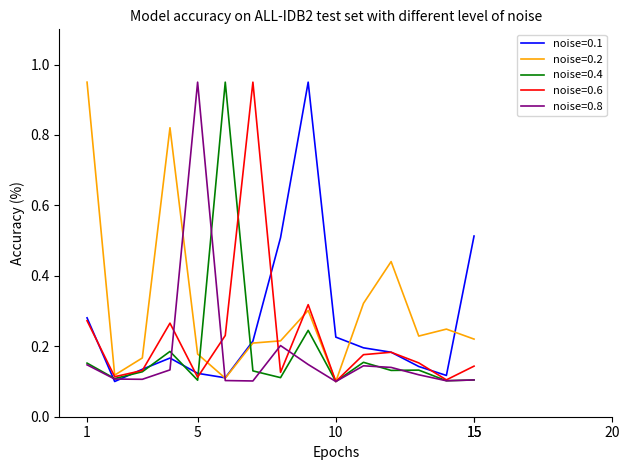

Which series has the largest total across all categories?

noise=0.2